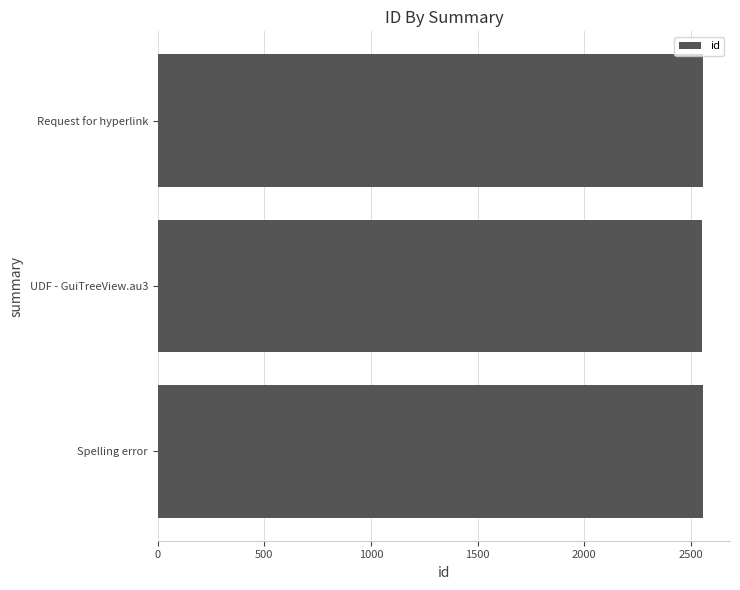

What value does the data have at Request for hyperlink?

2556